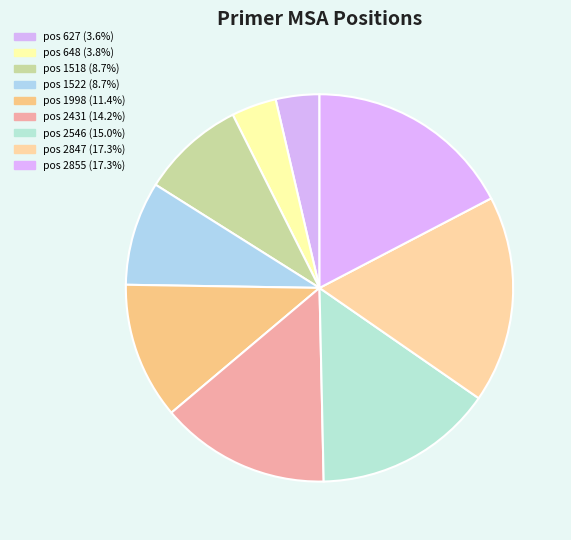

How many slices are in this pie chart?

9